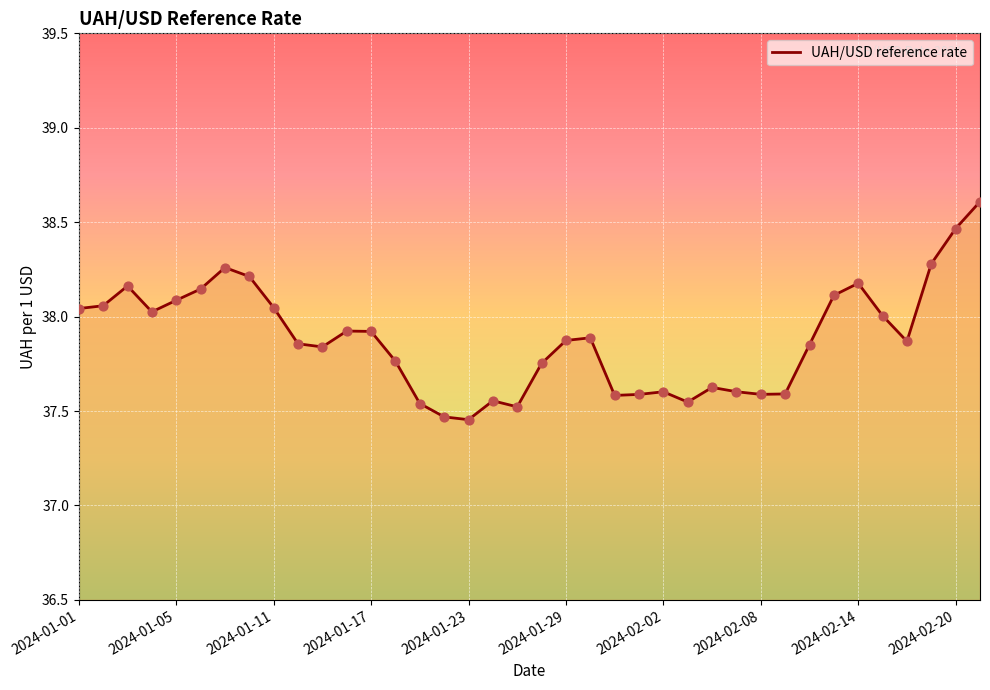

What is the difference between the maximum and minimum values?

1.2